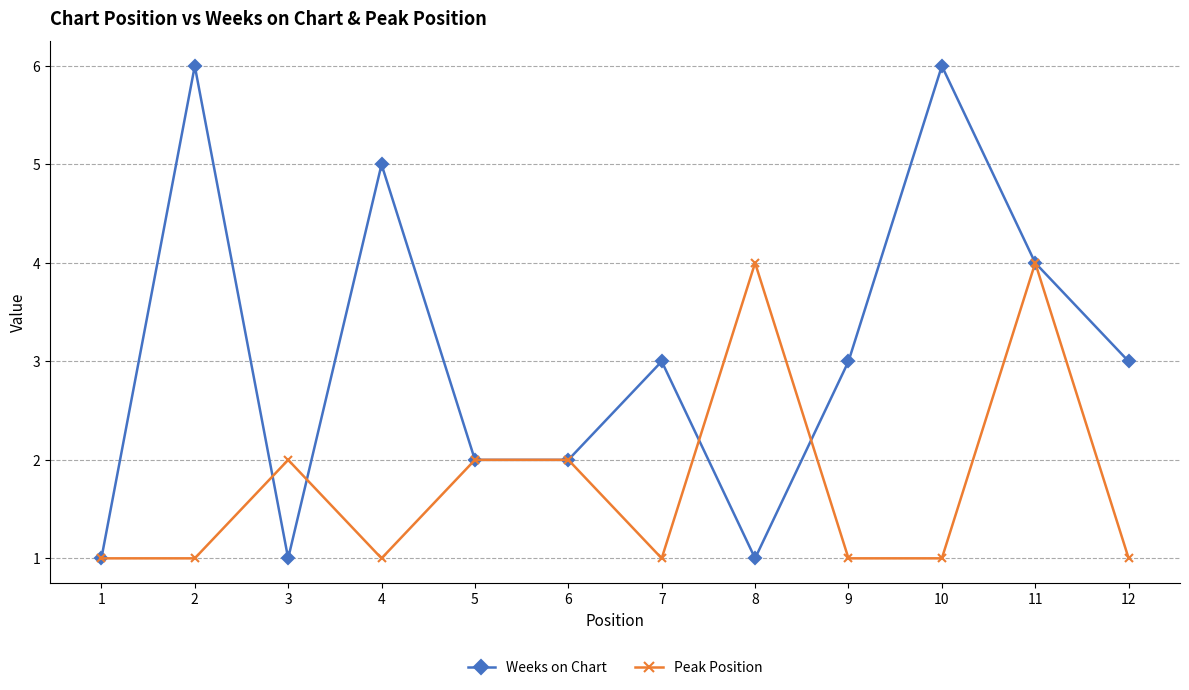

How many distinct data groups are displayed?

2